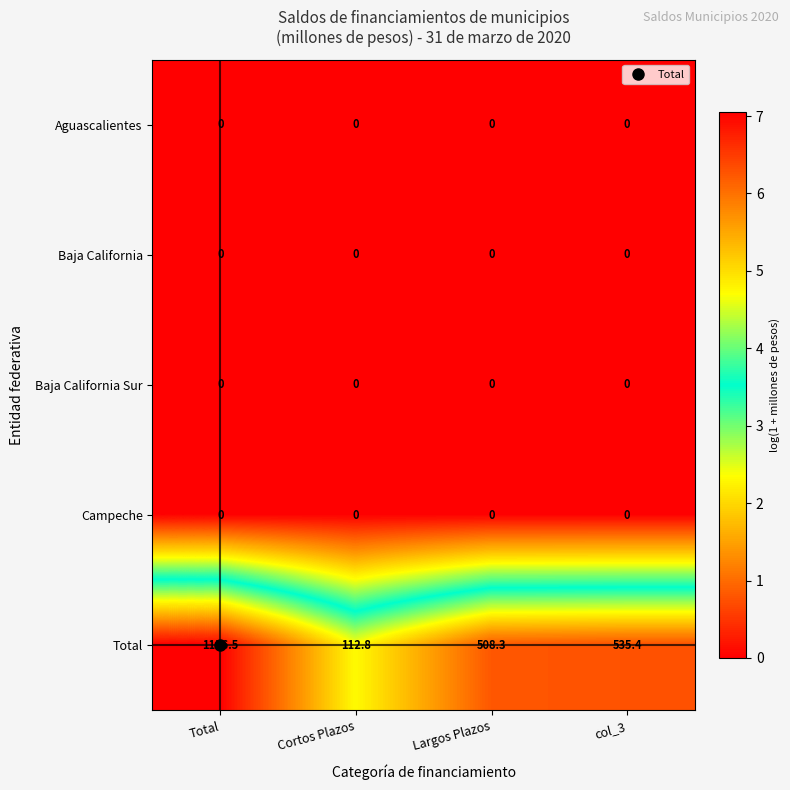

What is the difference between the highest and lowest values at Cortos Plazos?

112.8